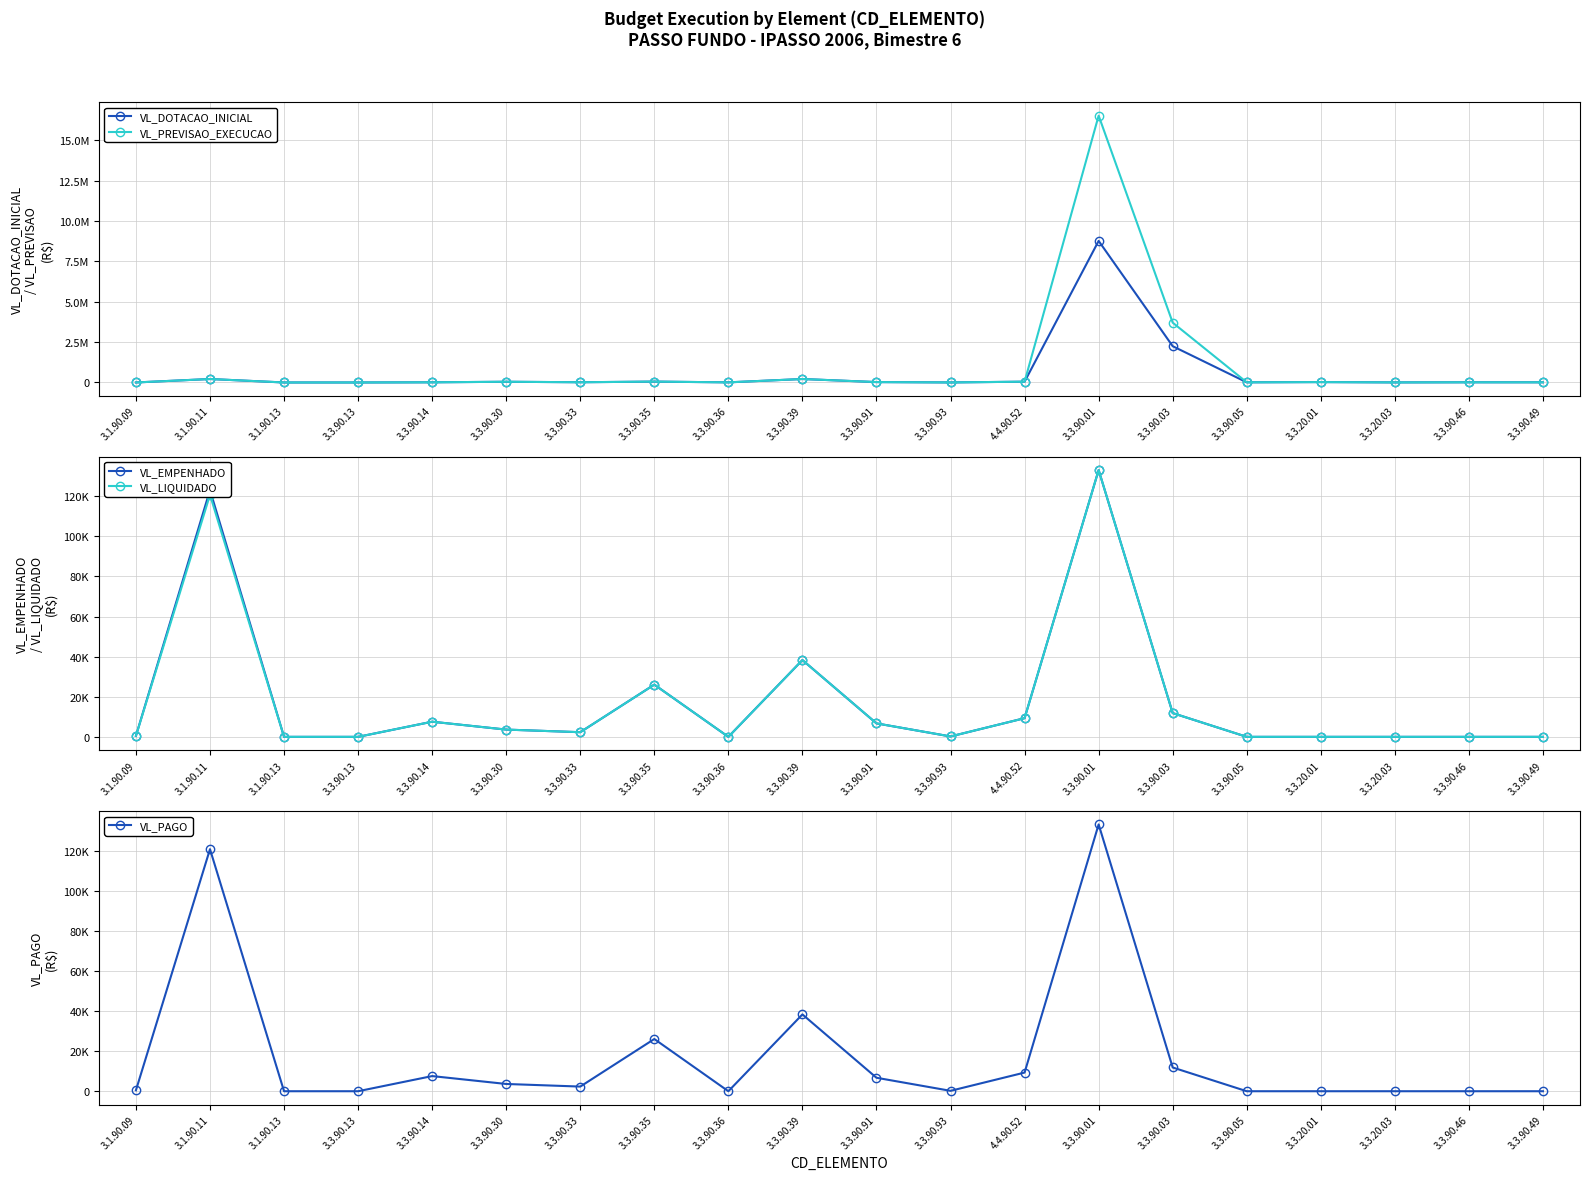

What is the spread (max minus min) of values at 3.3.90.13?

500.0